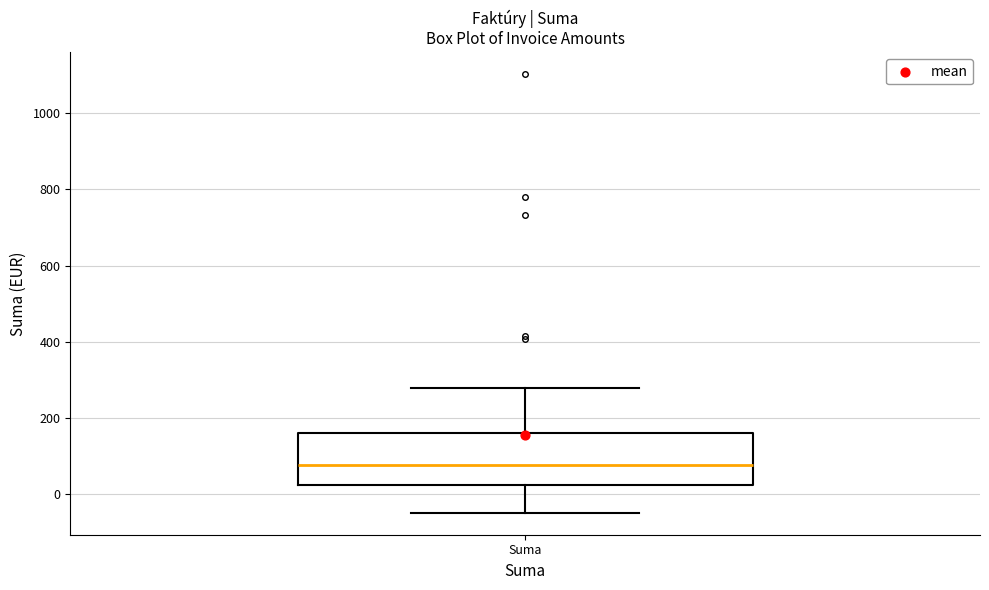

Where does the upper whisker of the box for Suma end on the y-axis? The values are not printed on the chart, so give them approximately, as read against the axis.

280